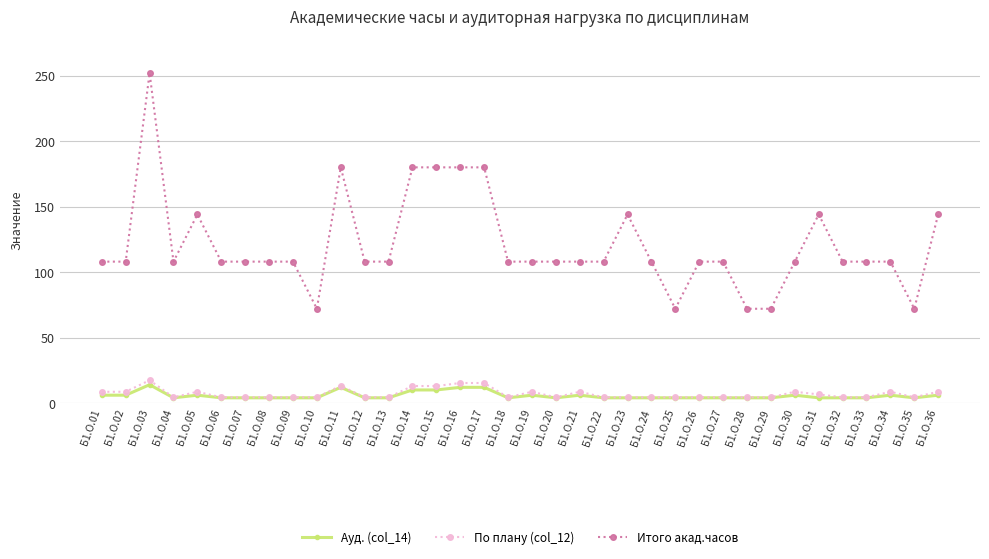

At how many categories does at least one series exceed 81?

31